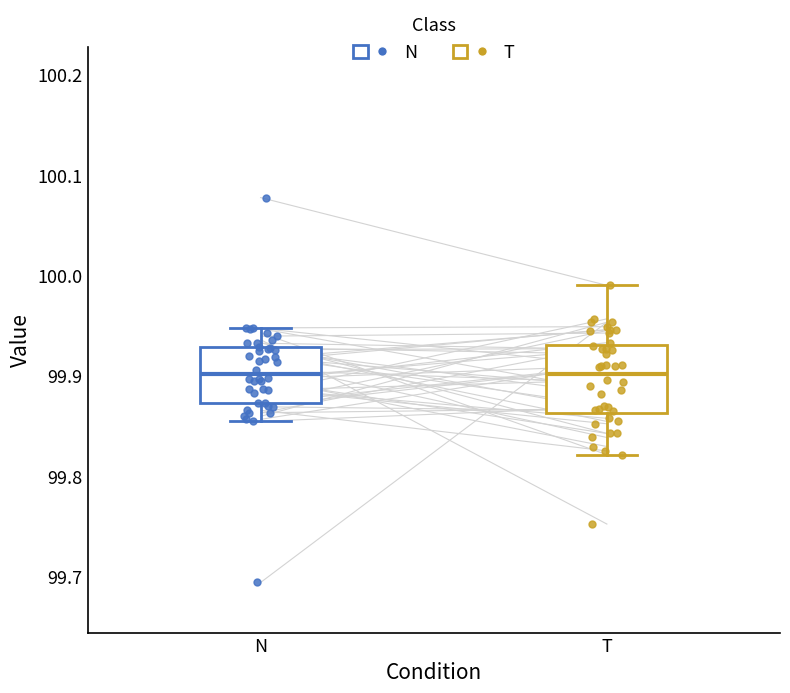

Where does the lower whisker of the box for T end on the y-axis? The values are not printed on the chart, so give them approximately, as read against the axis.

99.82